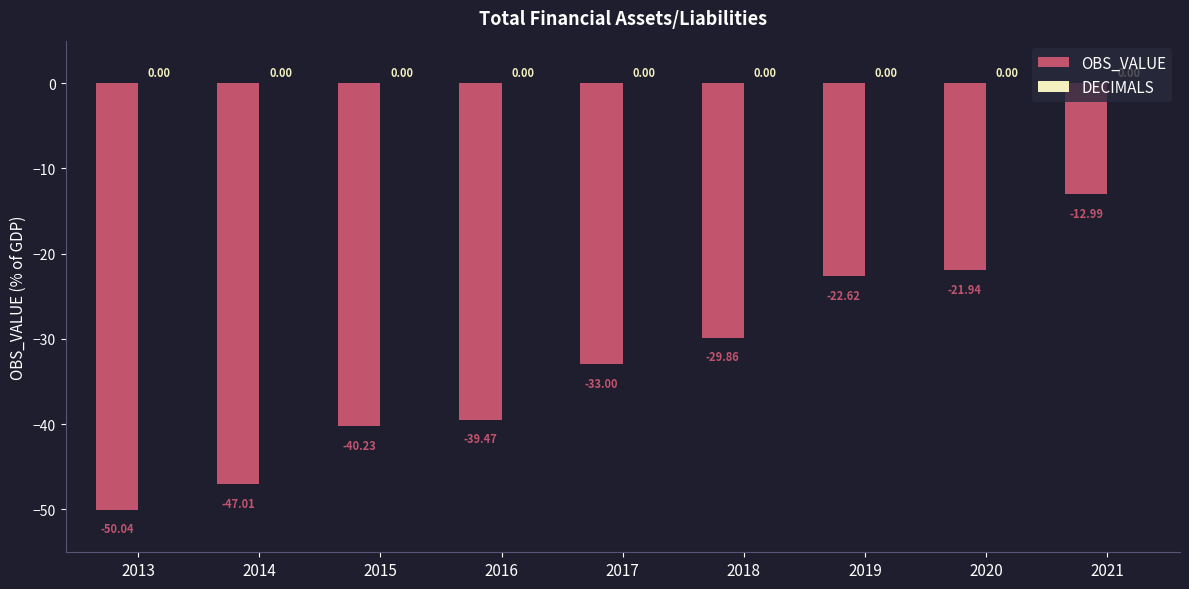

Between 2014 and 2021, which is larger?

2021